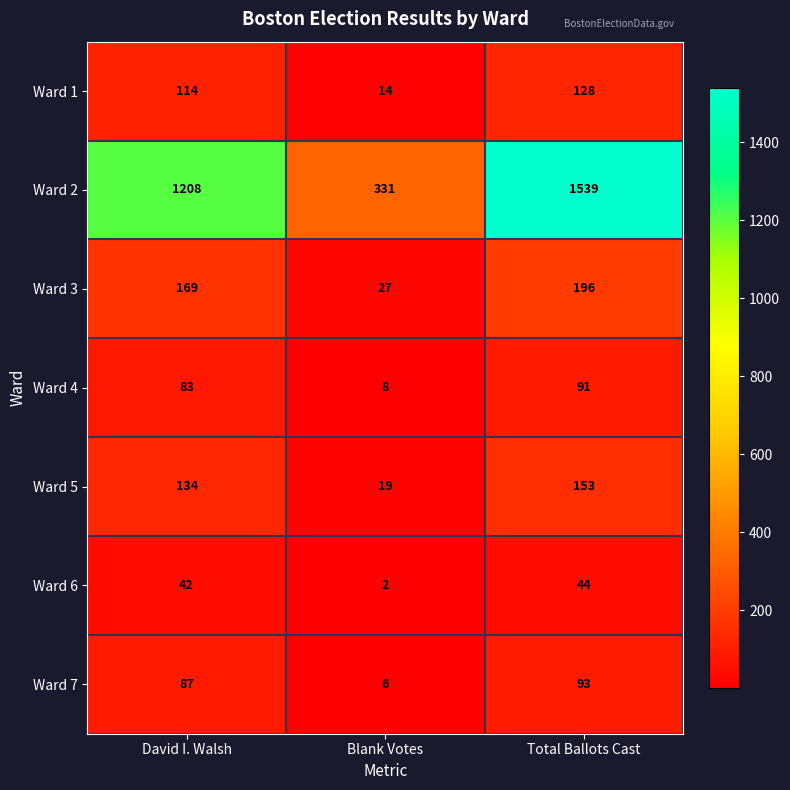

True or false: Ward 3 has a value of 169 at David I. Walsh.

True